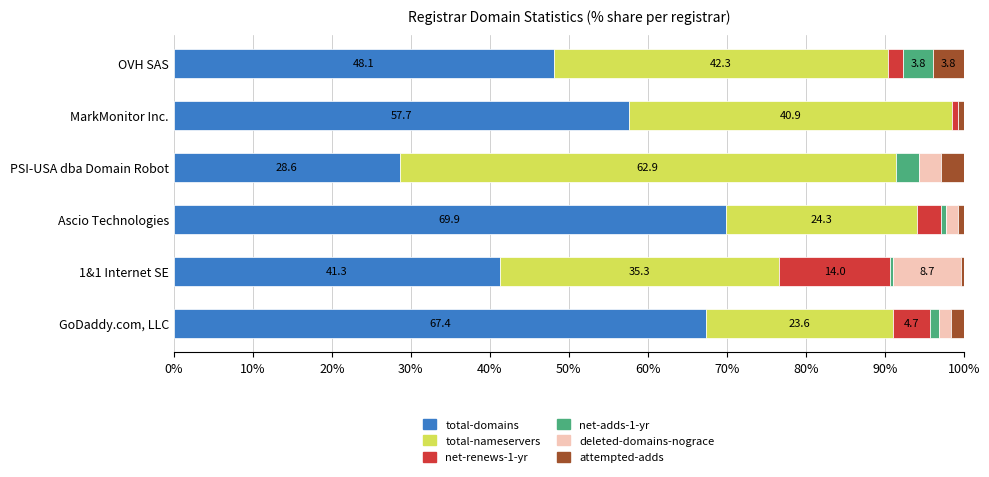

What is the maximum value for total-domains?

69.9